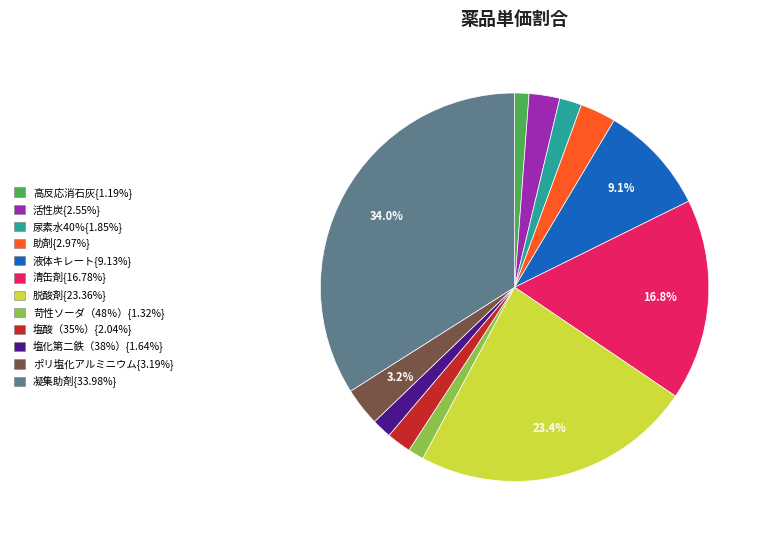

How many slices are in this pie chart?

12